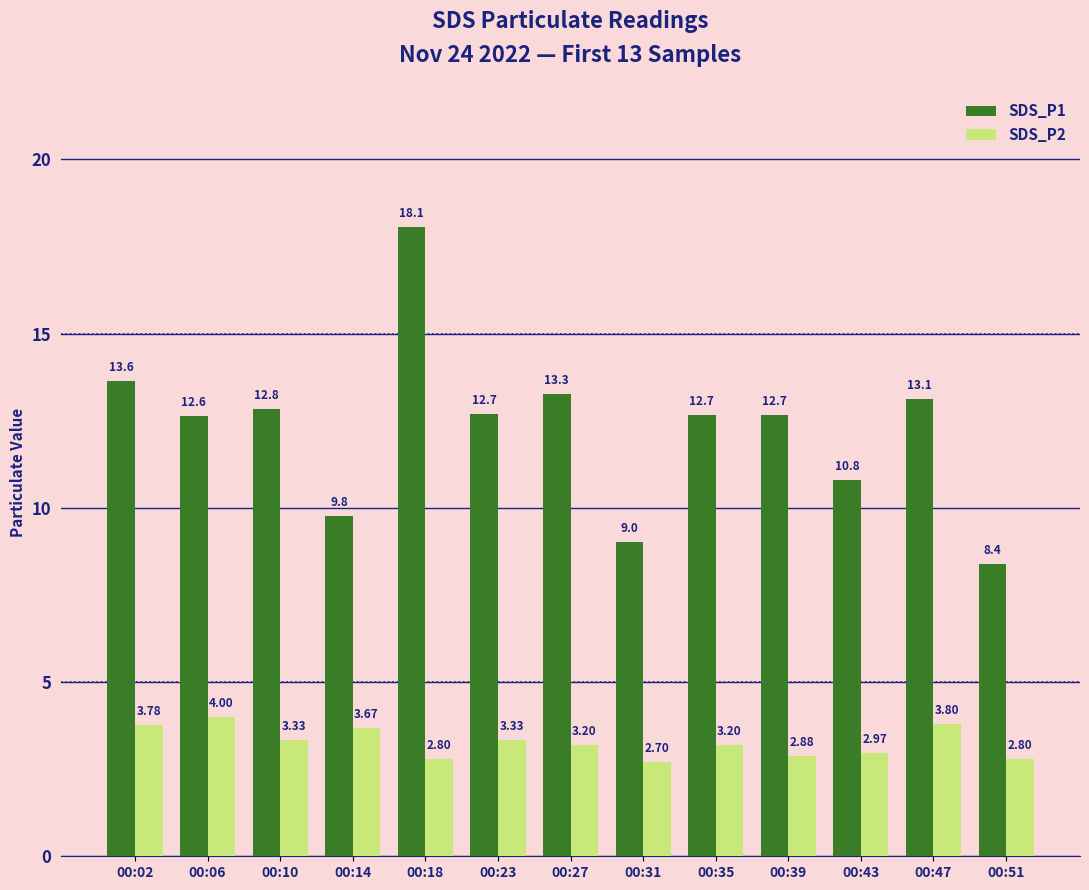

Where does the SDS_P1 series first go above 12?

00:02